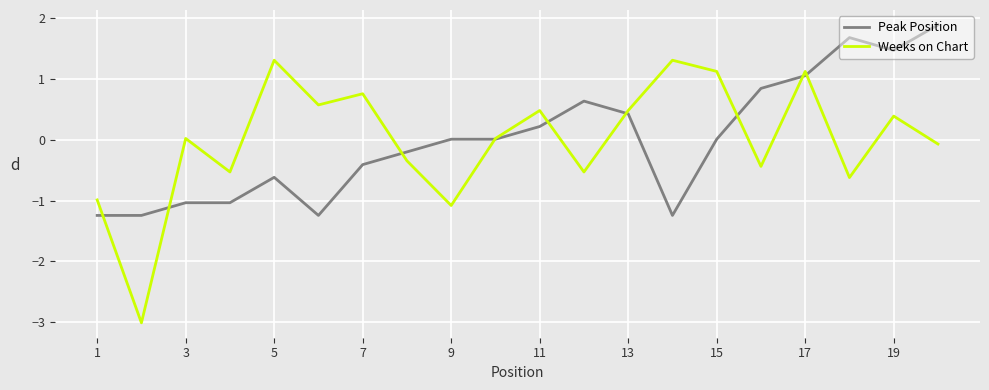

What is the smallest value displayed?

-3.0